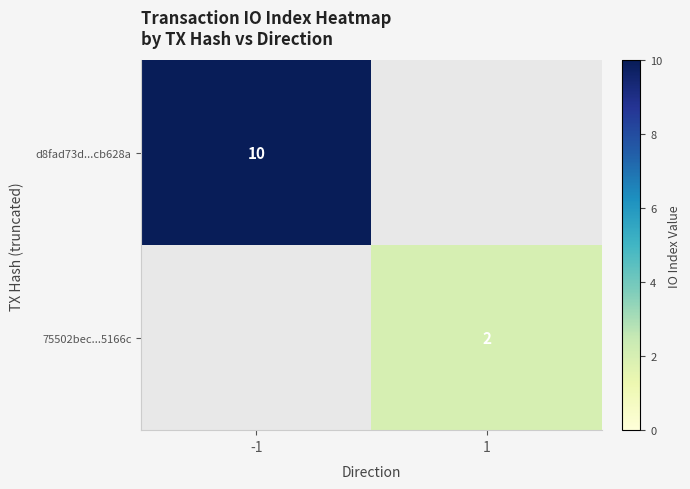

True or false: 75502bec...5166c has a value of 2 at 1.

True